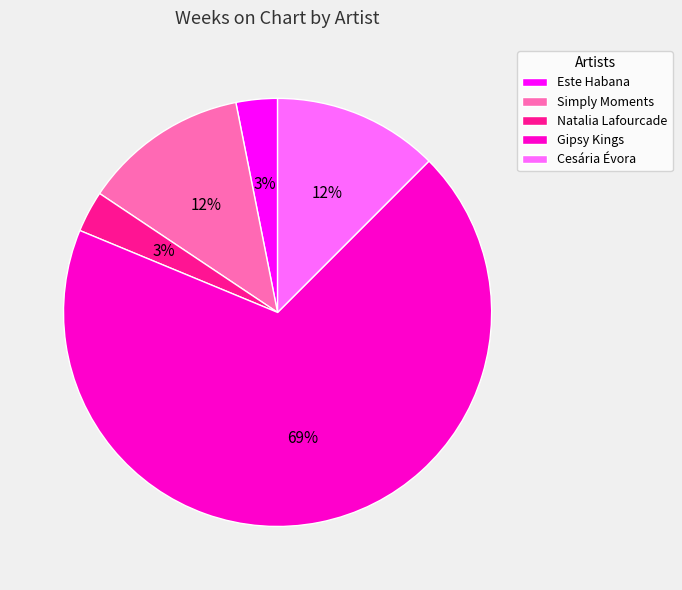

What is the majority slice?

Gipsy Kings